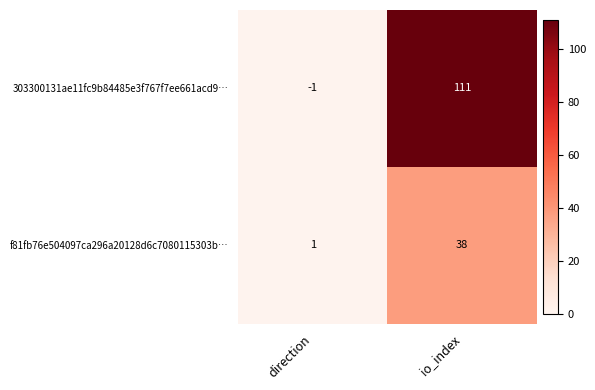

At which label is f81fb76e504097ca296a20128d6c7080115303b… closest to 19?

direction